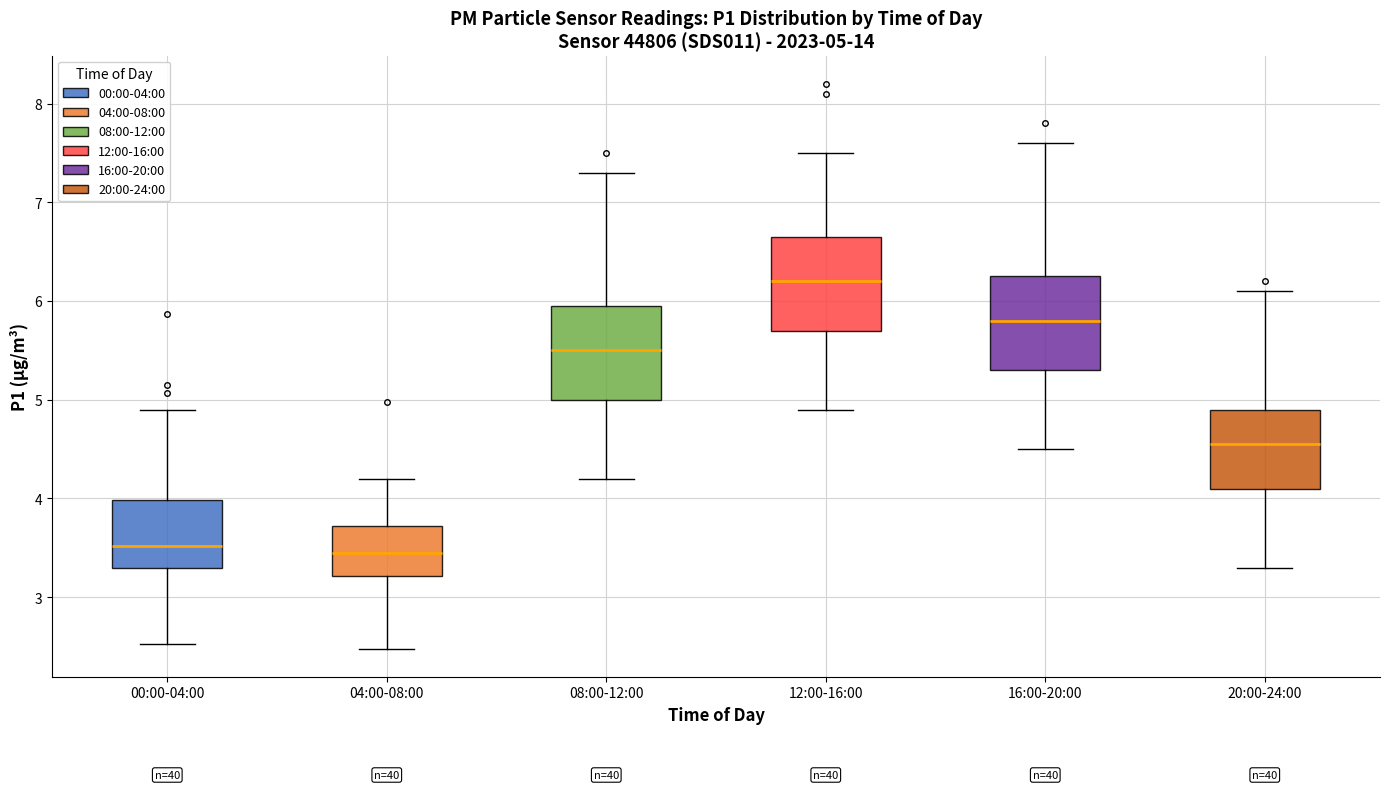

Which box has the highest median line?

12:00-16:00